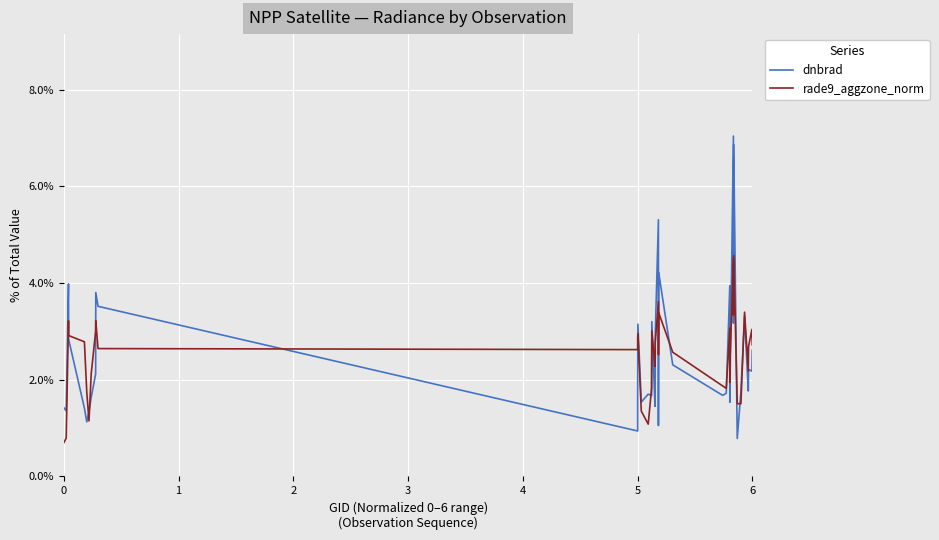

How many intersections are there between dnbrad and rade9_aggzone_norm?

21